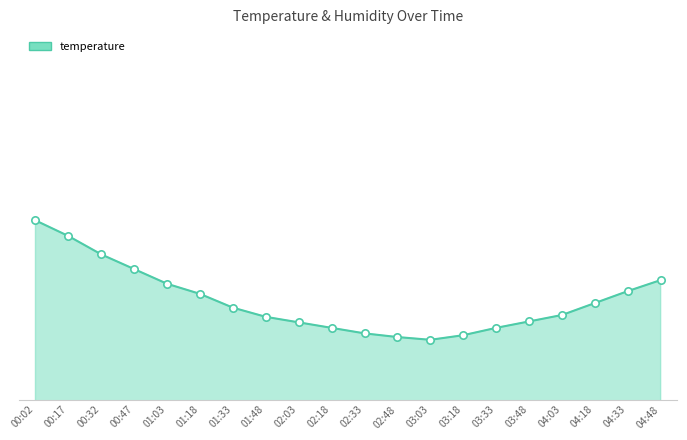

What is the change in value from 00:02 to 01:48?

-1.1